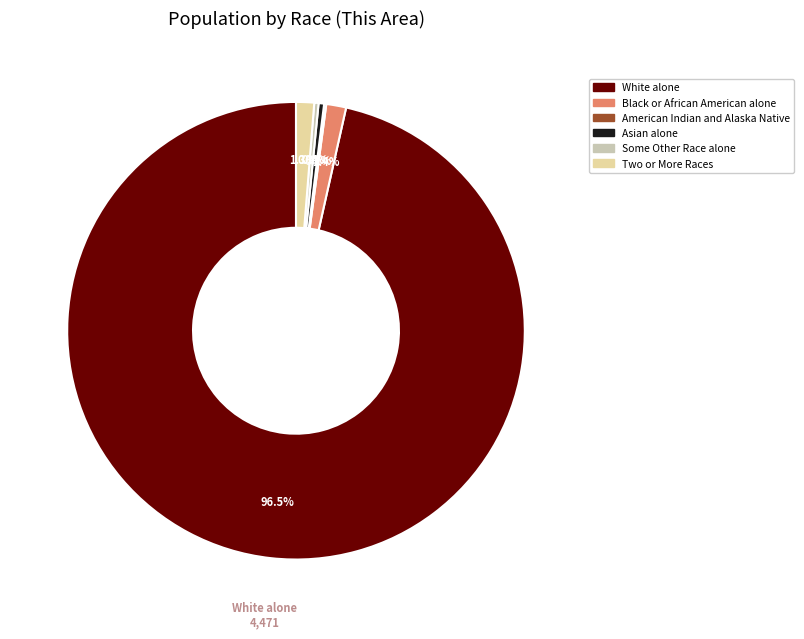

Does White alone represent more than half of the total?

Yes